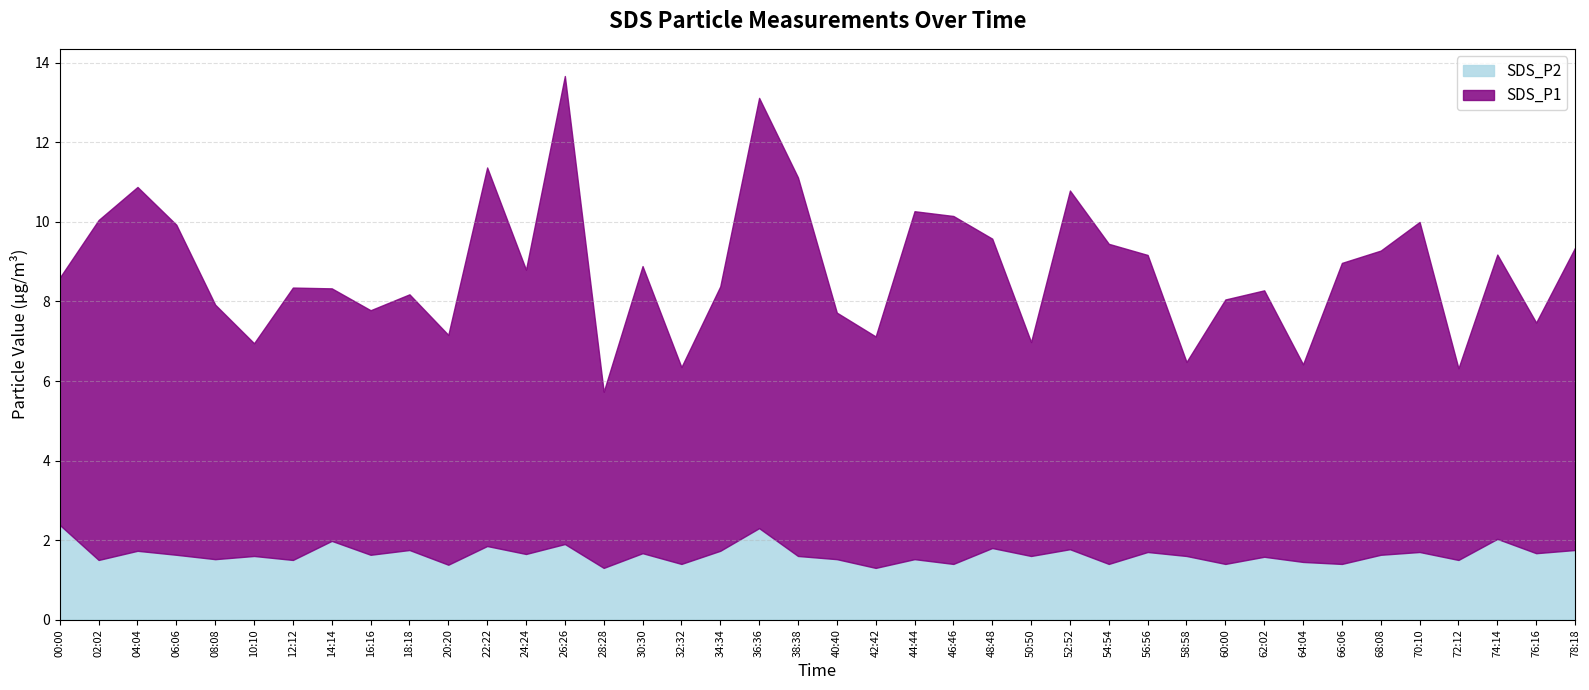

How many series are shown in this chart?

2